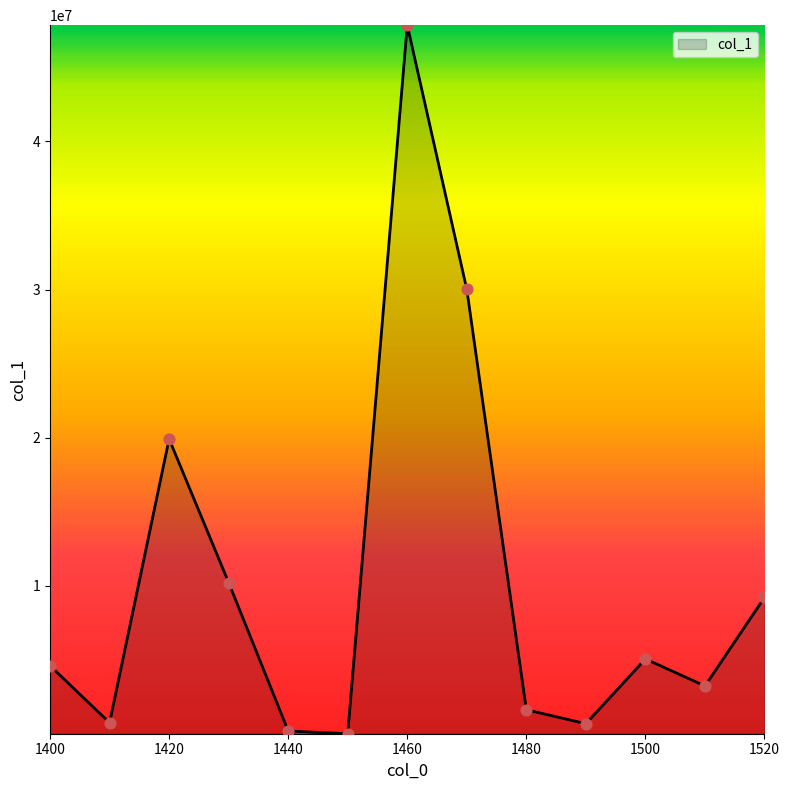

What is the greatest value displayed?

47852053